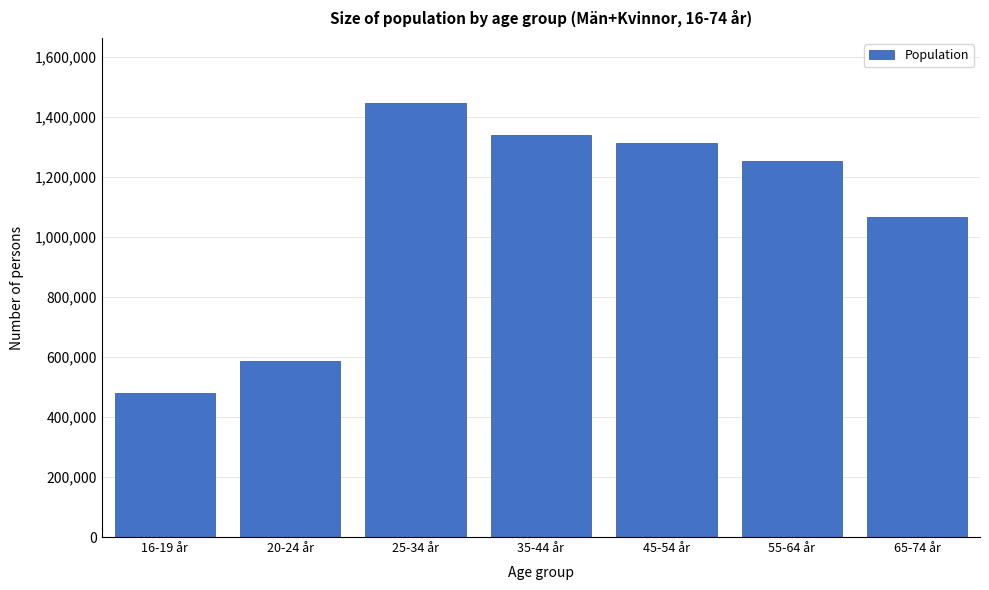

Reading right to left, extract all data points from this chart.

65-74 år=1067123	55-64 år=1253811	45-54 år=1313360	35-44 år=1342361	25-34 år=1447457	20-24 år=585490	16-19 år=479290